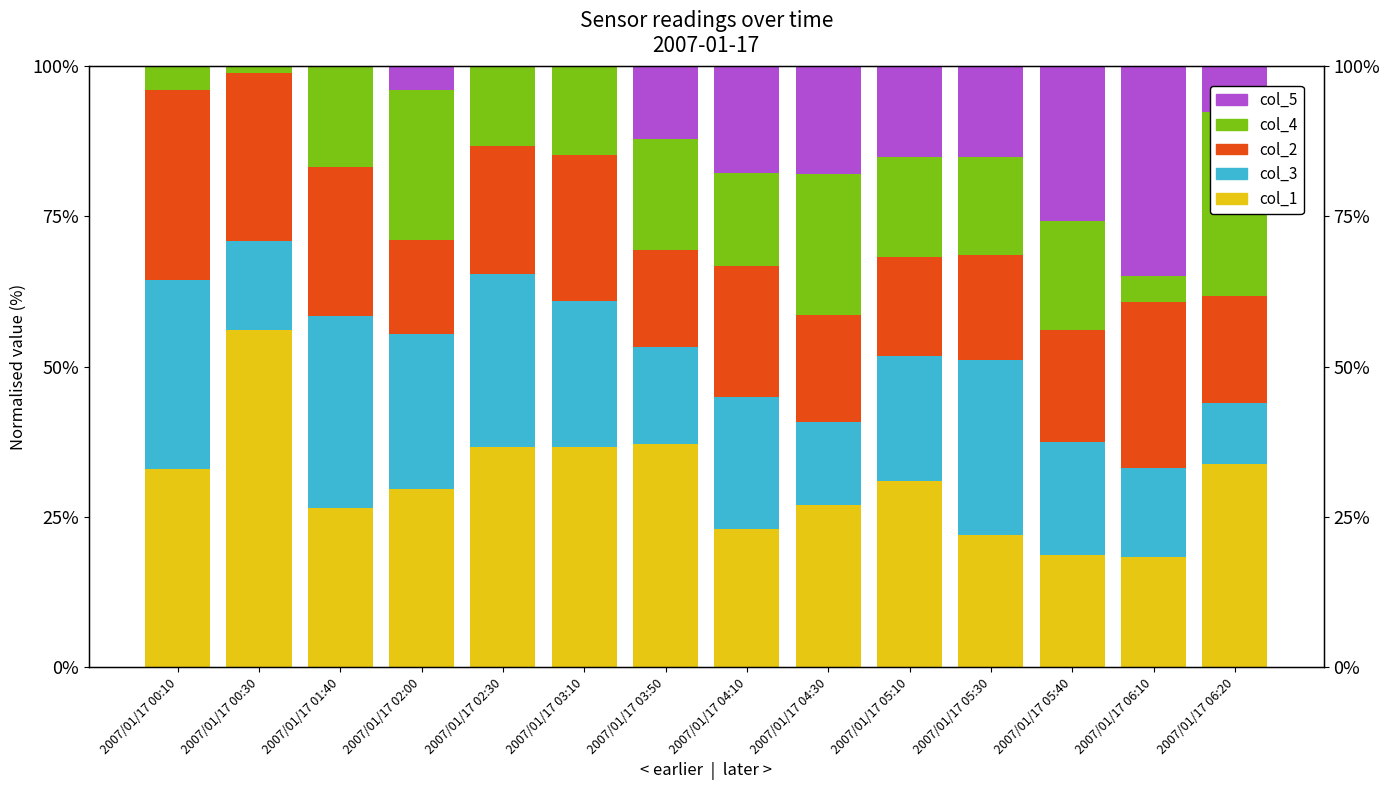

At which label does col_1 reach its minimum?

2007/01/17 06:10